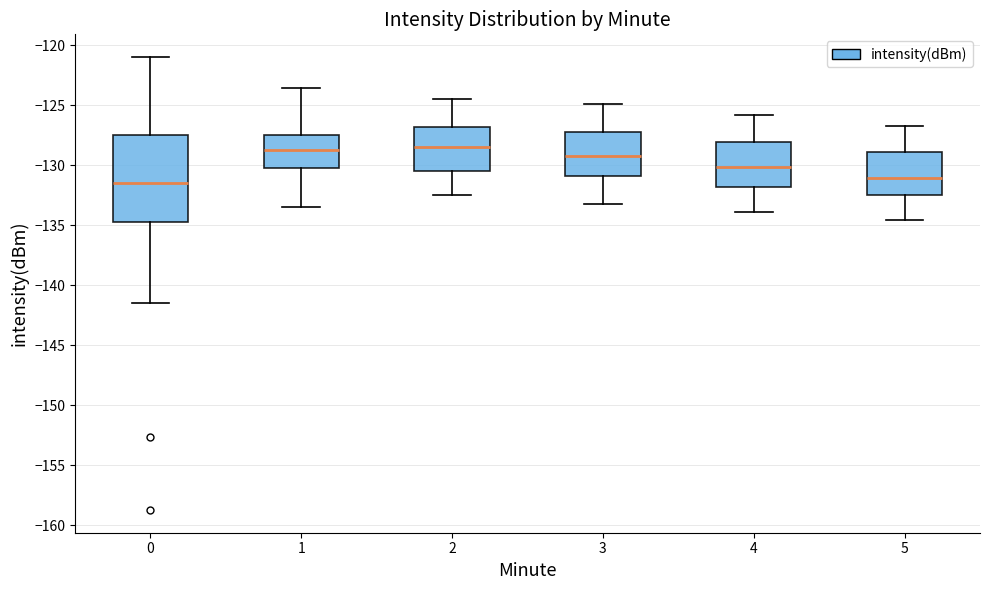

Reading left to right, transcribe this box plot: for each box, give where its median line is, the range the box spans, and where its two whiskers end, as read against the y-axis. The values are not printed on the chart, so give them approximately, as read against the axis.

0: median -131.5, box -135.0 to -127.5, whiskers -141.5 to -121.0
1: median -129.0, box -130.5 to -127.5, whiskers -133.5 to -123.5
2: median -128.5, box -130.5 to -127.0, whiskers -132.5 to -124.5
3: median -129.0, box -131.0 to -127.5, whiskers -133.0 to -125.0
4: median -130.0, box -132.0 to -128.0, whiskers -134.0 to -126.0
5: median -131.0, box -132.5 to -129.0, whiskers -134.5 to -126.5